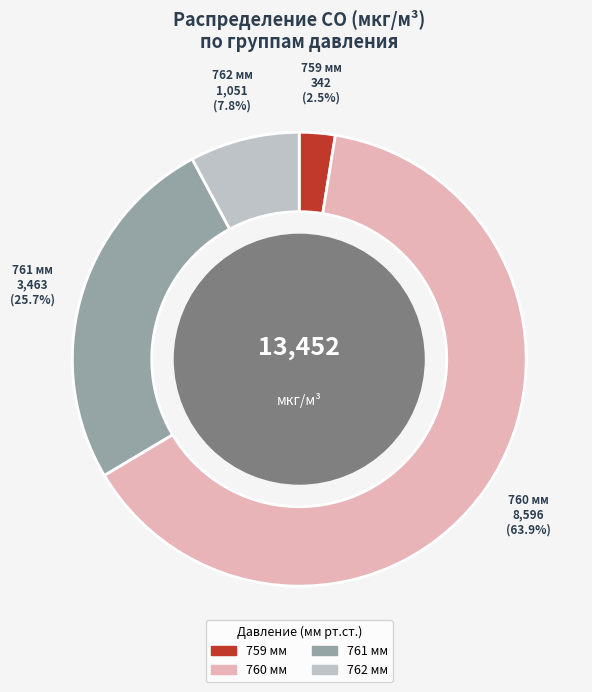

Does any single category account for the majority?

Yes